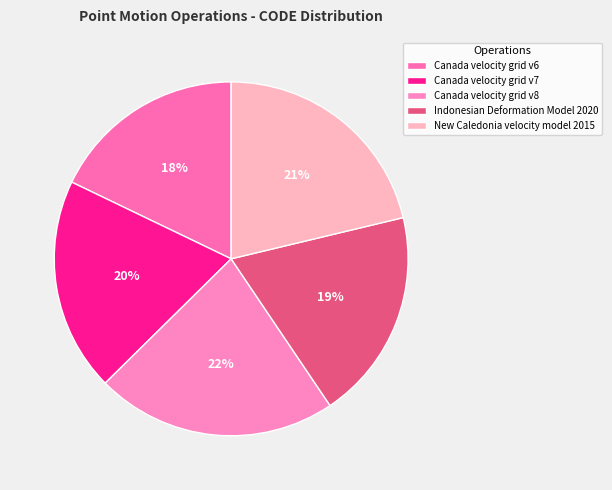

How many slices are in this pie chart?

5